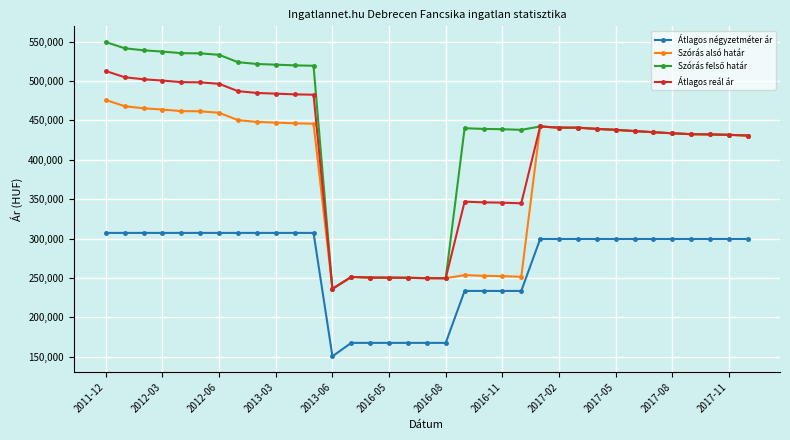

What is the average value of the Átlagos reál ár series?

408312